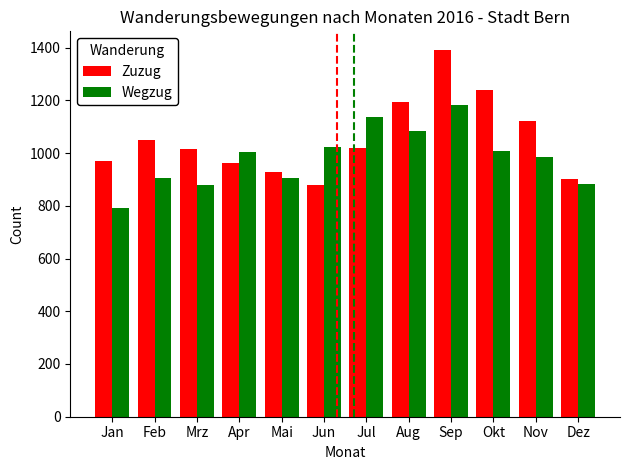

What is the sum of the Wegzug values at Jun and Jan?

1813